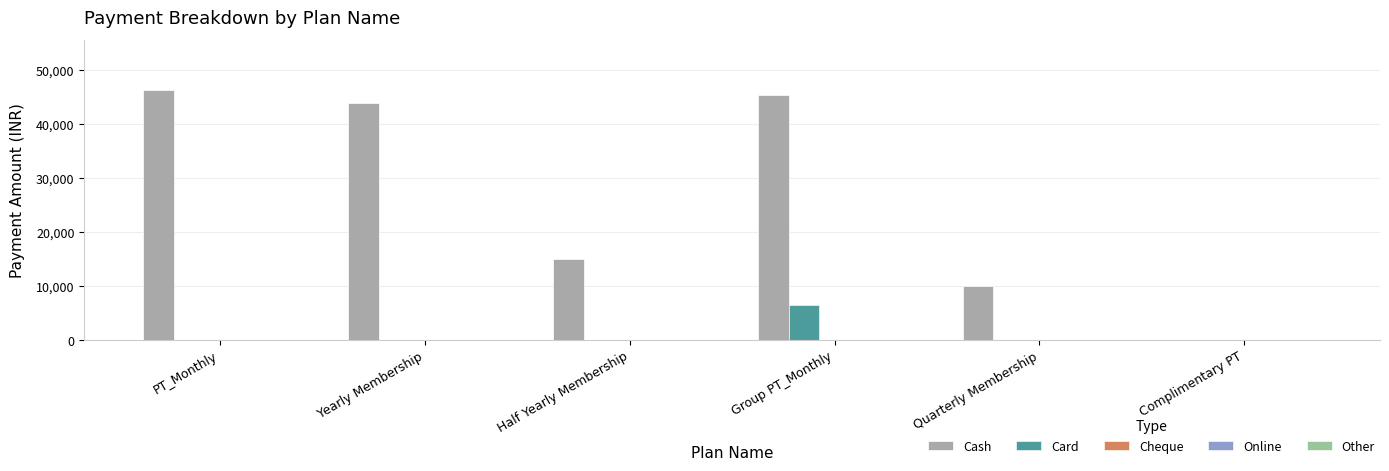

Which category has the highest value in the Card series?

Group PT_Monthly